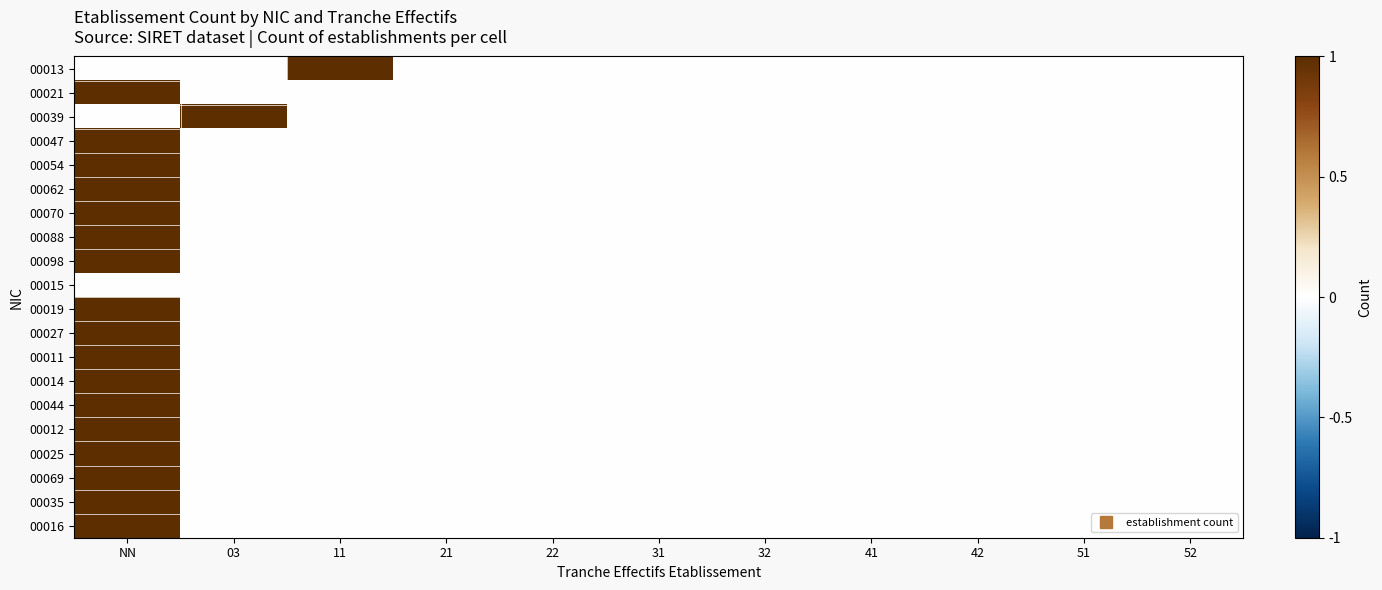

What is the greatest value displayed?

1